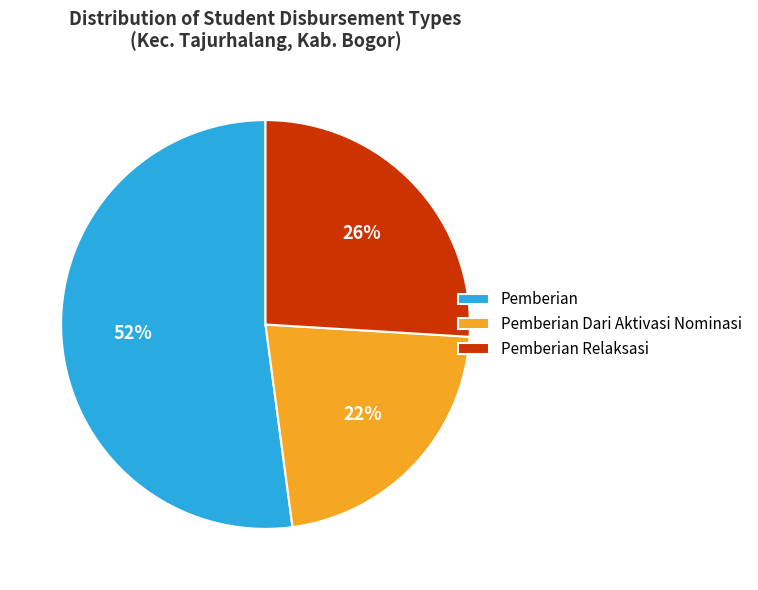

Is it true that Pemberian Dari Aktivasi Nominasi is 22% of the pie?

True